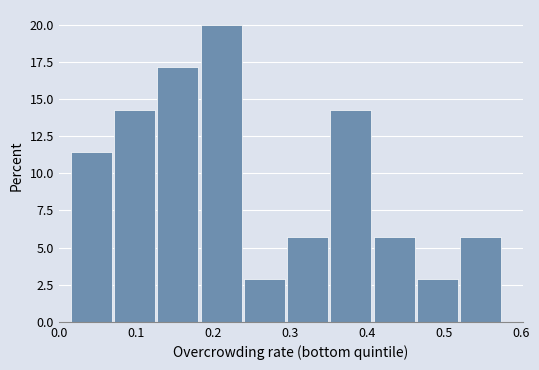

How tall is the bar that spans 0.13 to 0.18 on the x-axis? Neither the bar edges nor the heights are printed on the chart, so give them approximately, as read against the axes.

17.0